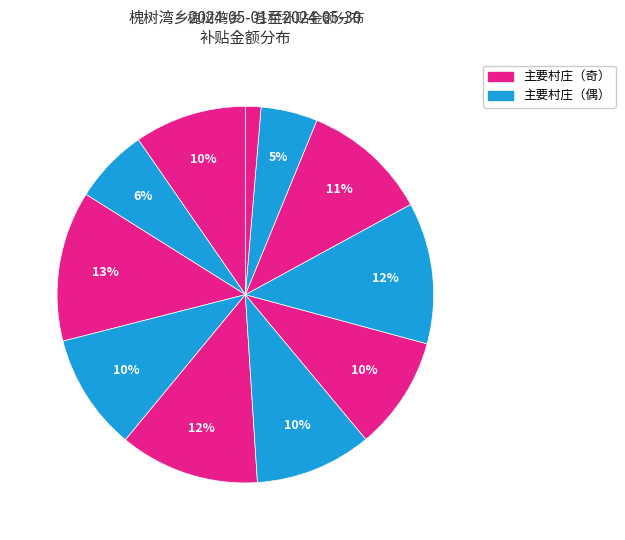

How many segments does this pie chart have?

11